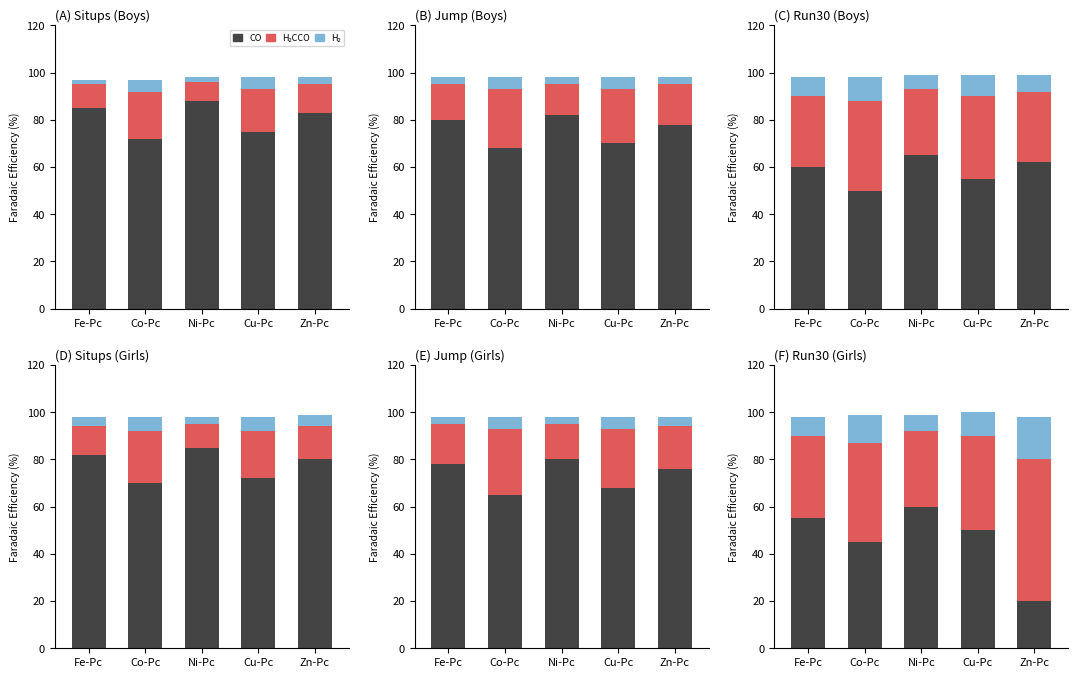

What is the difference between the H₂ values at Zn-Pc and Cu-Pc?

8